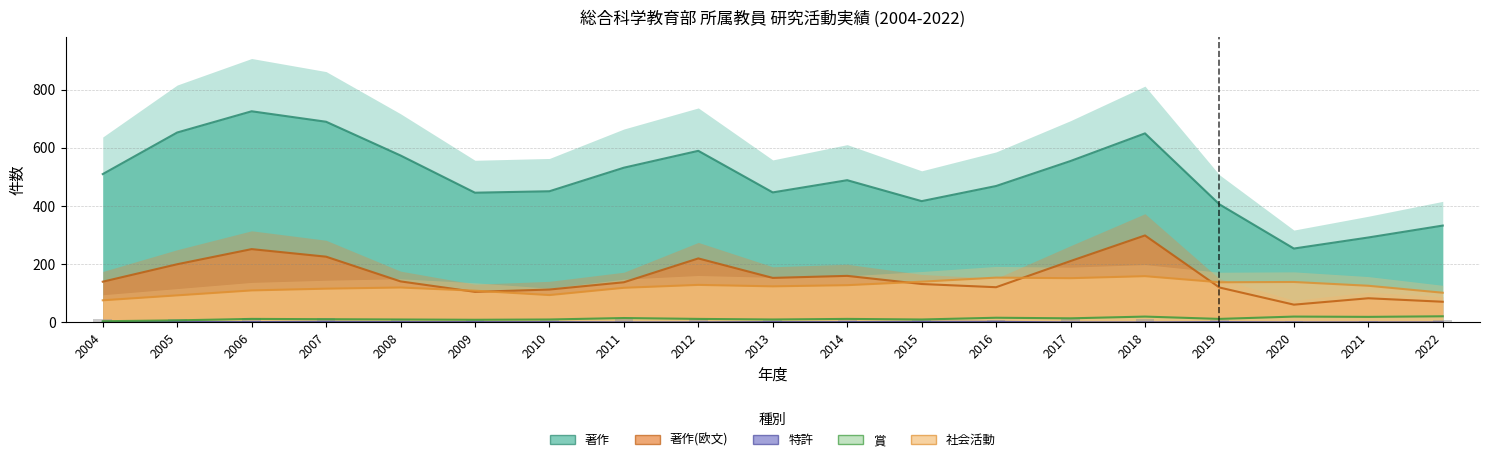

Does the chart contain any negative values?

No